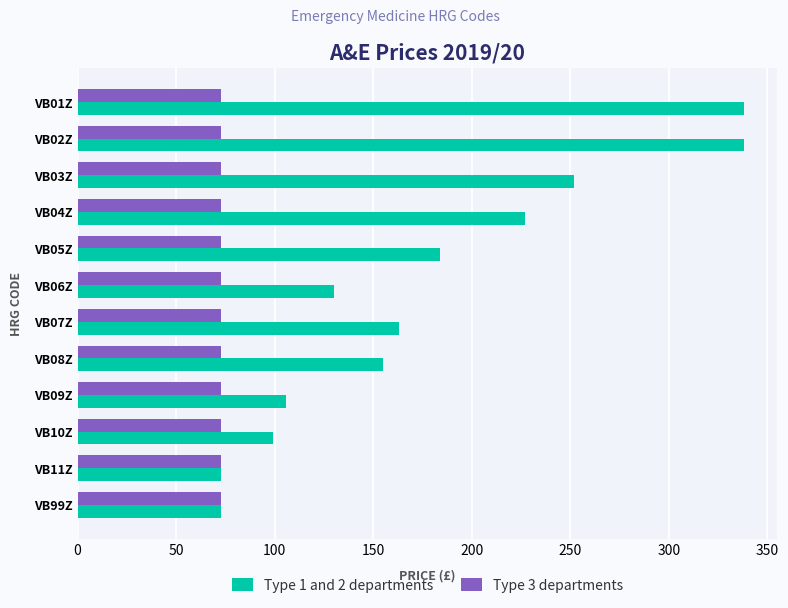

The Type 3 departments series shows 73 at VB10Z. True or false?

True